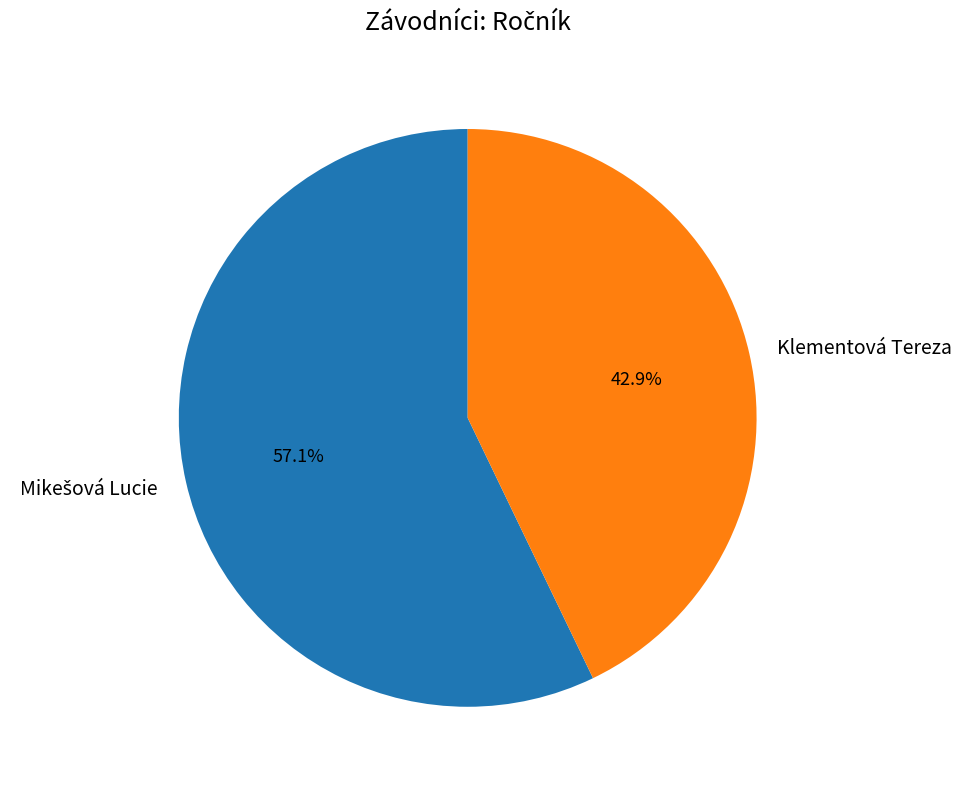

What portion of the pie excludes Klementová Tereza?

57.1%